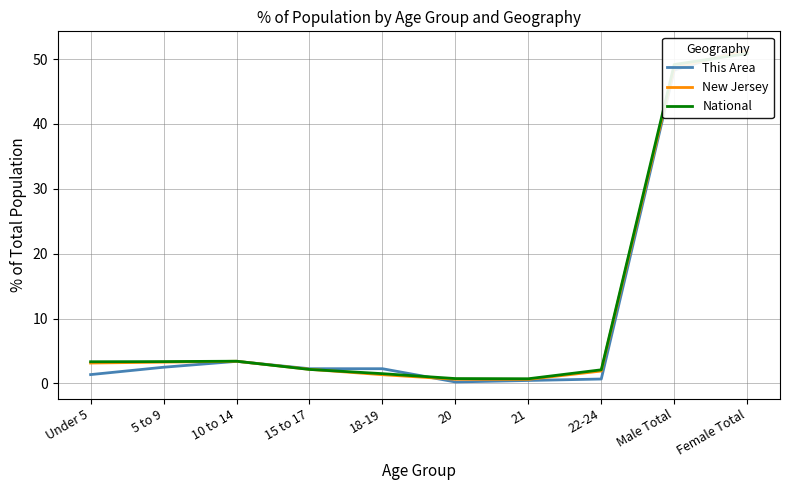

What is the greatest value displayed?

51.7